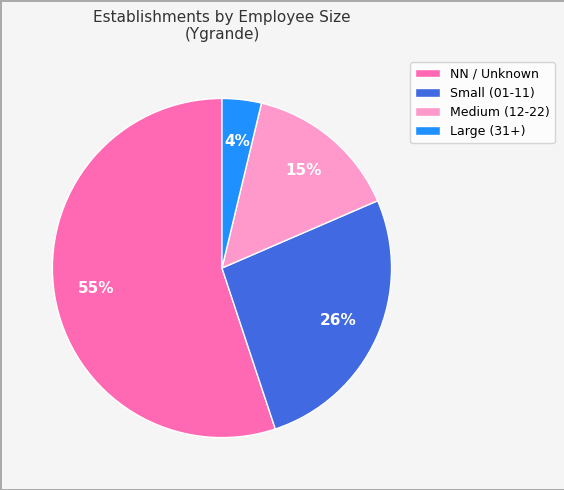

To the nearest percent, what portion does Small (01-11) represent?

26%